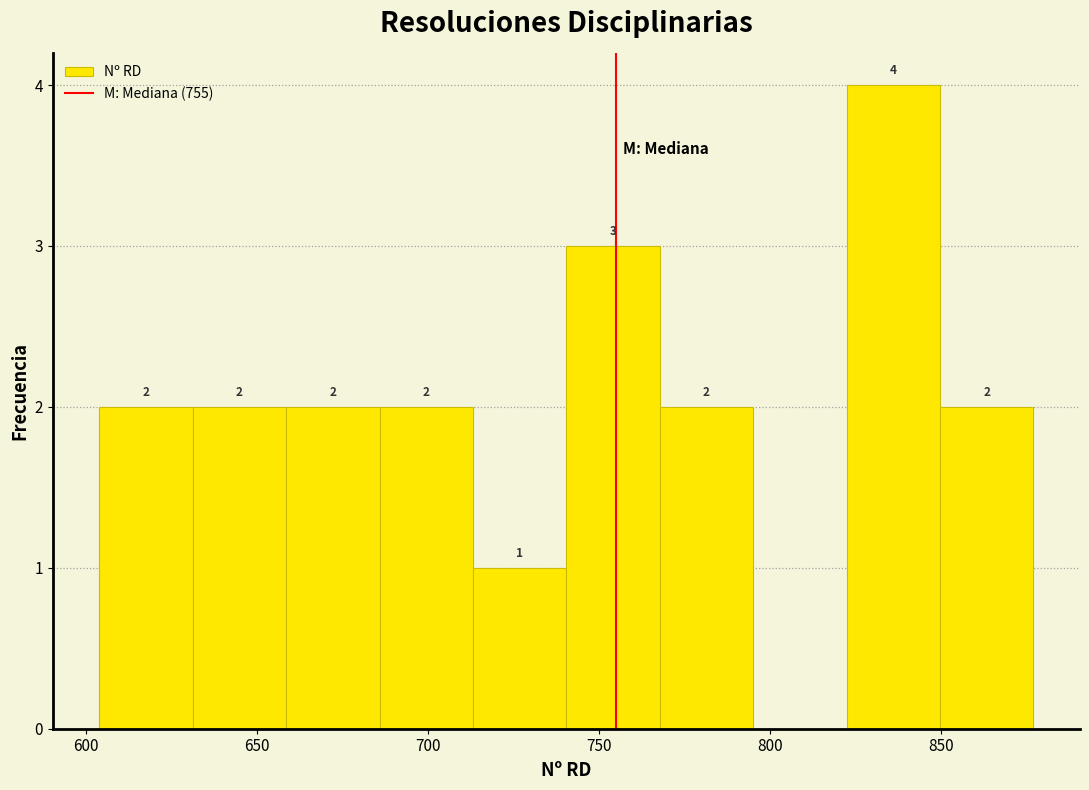

Which range on the x-axis has the tallest bar?

820 to 850